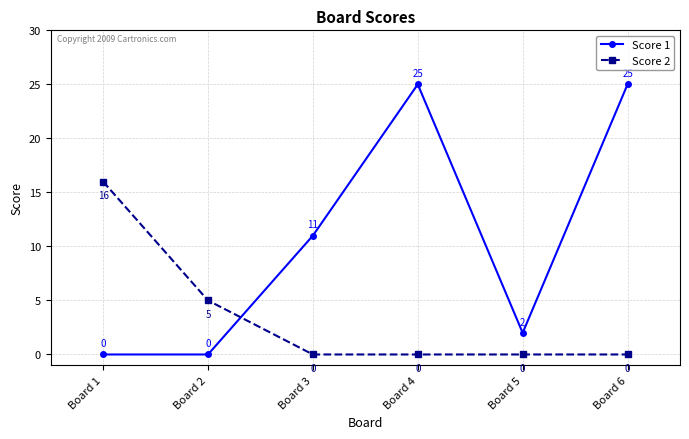

Which series has the widest spread of values?

Score 1